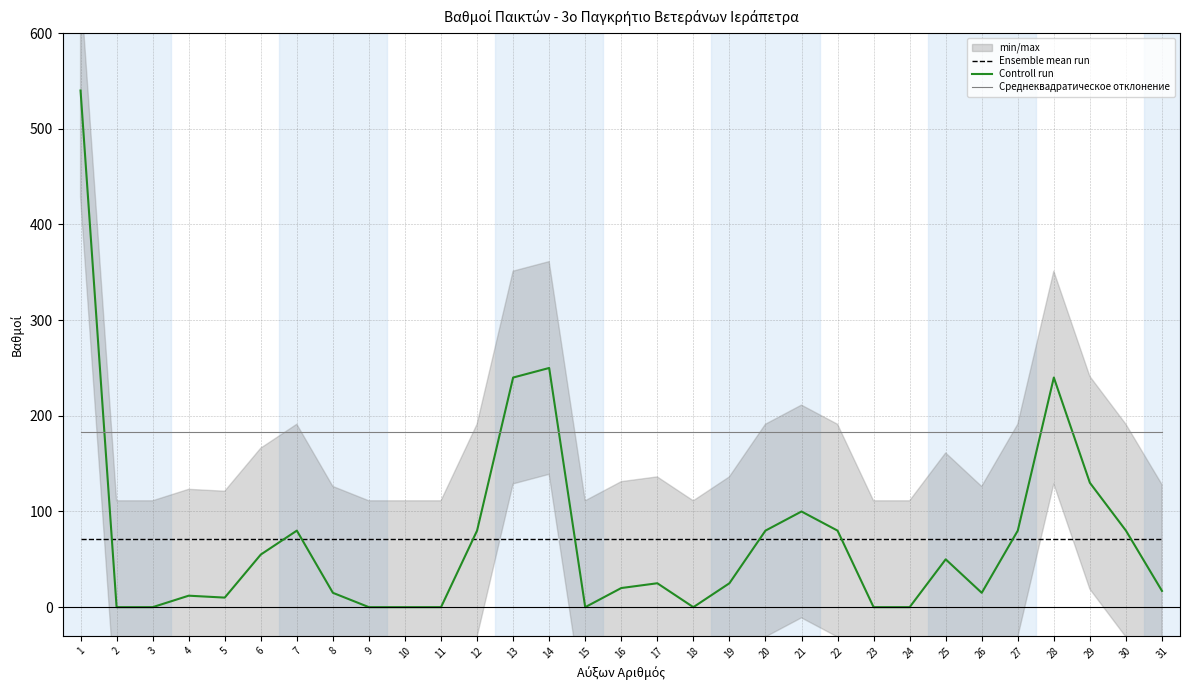

True or false: Controll run has a value of 25.0 at 17.

True